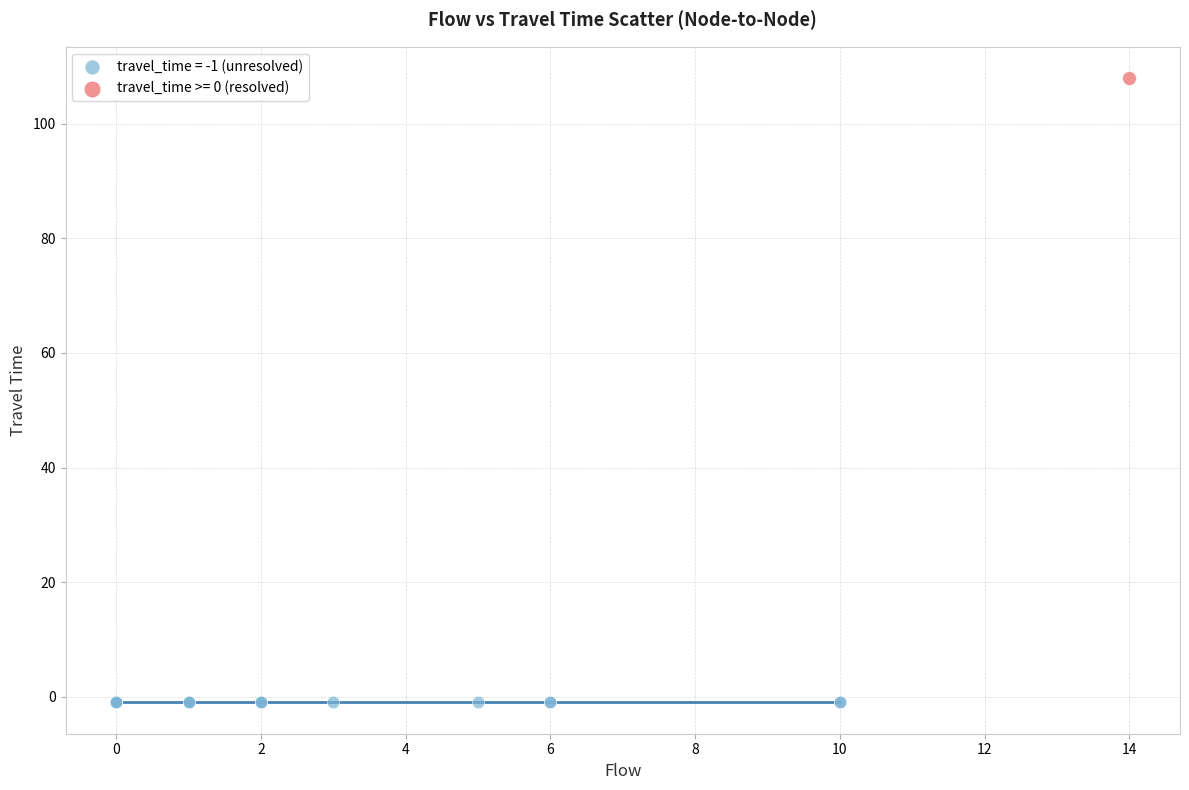

Which series contains the highest Y value?

travel_time >= 0 (resolved)